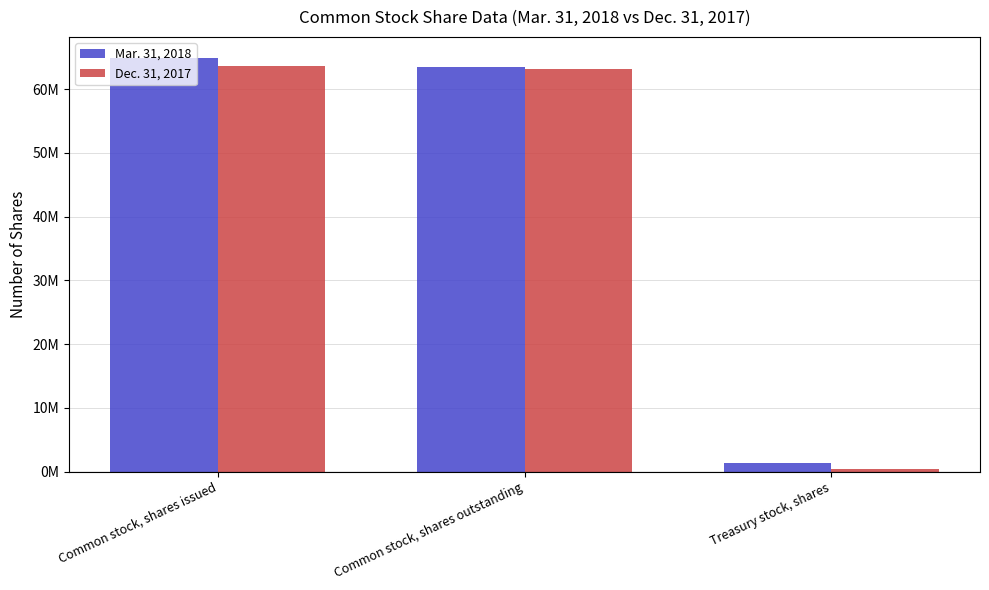

Are the bars horizontal?

No